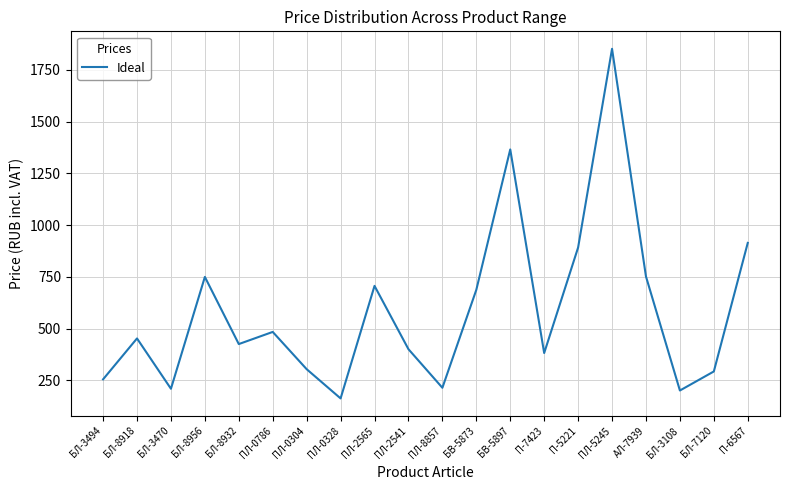

What value does the data have at БЛ-3108?

200.9